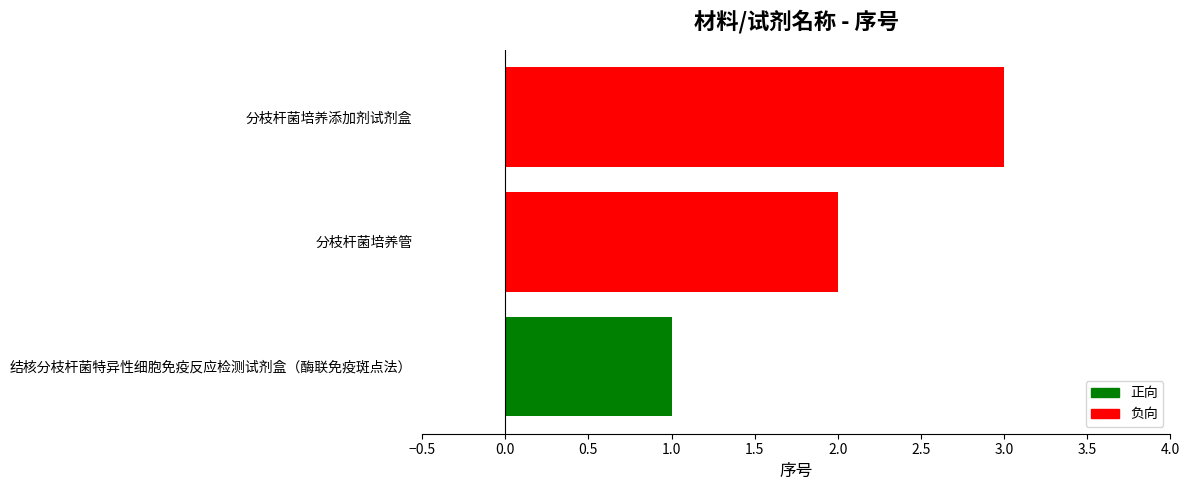

What value does the data have at 分枝杆菌培养添加剂试剂盒?

3